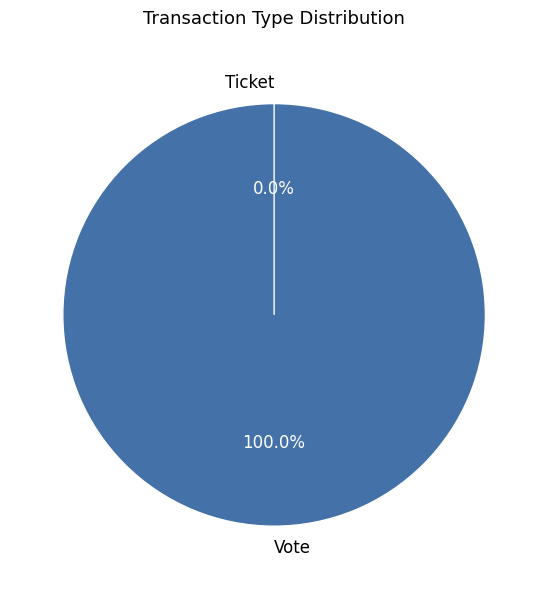

What is the change in value from Vote to Ticket?

-1